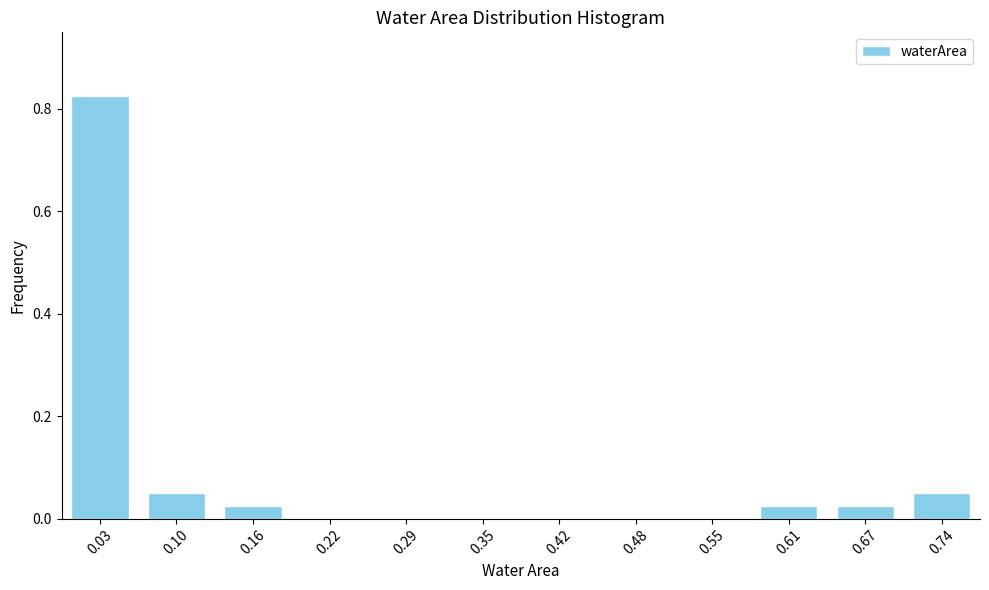

What is the change in value from 0.03 to 0.29?

-0.8